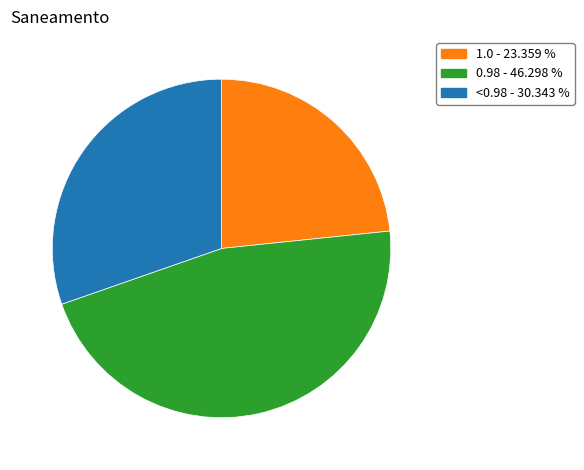

How many segments does this pie chart have?

3